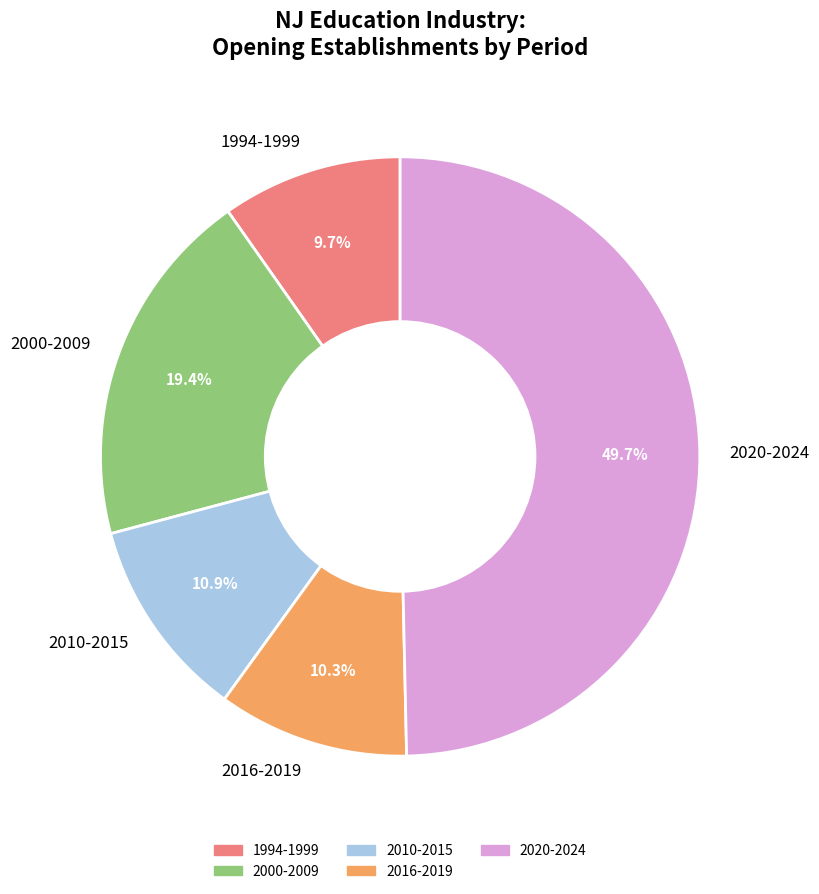

Is 1994-1999 the majority of the pie?

No